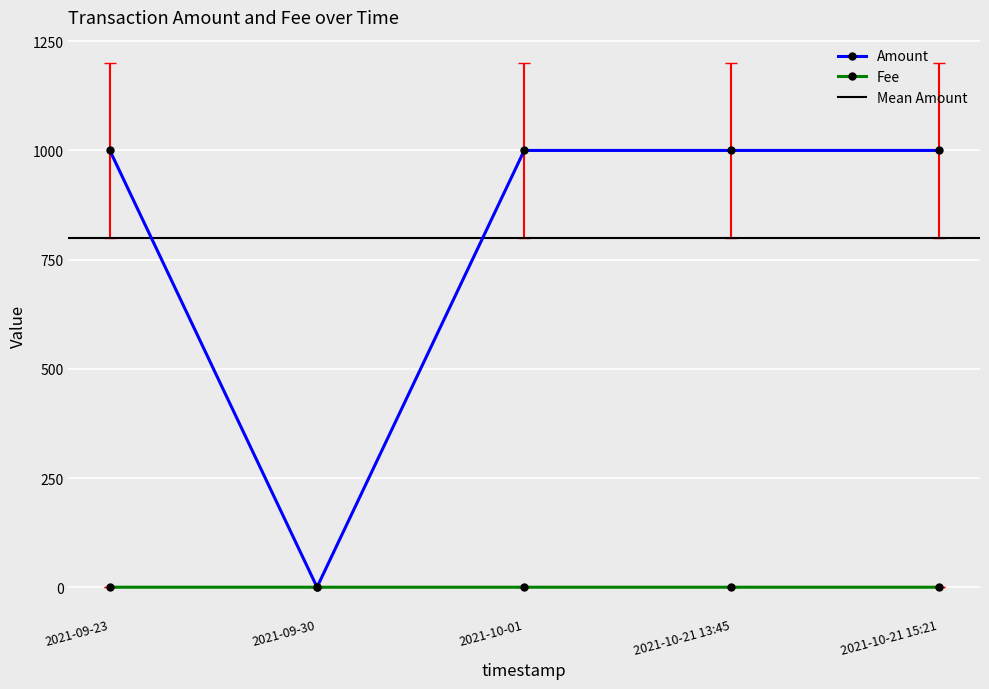

Which series changed the most between 2021-09-23 and 2021-10-01?

Fee